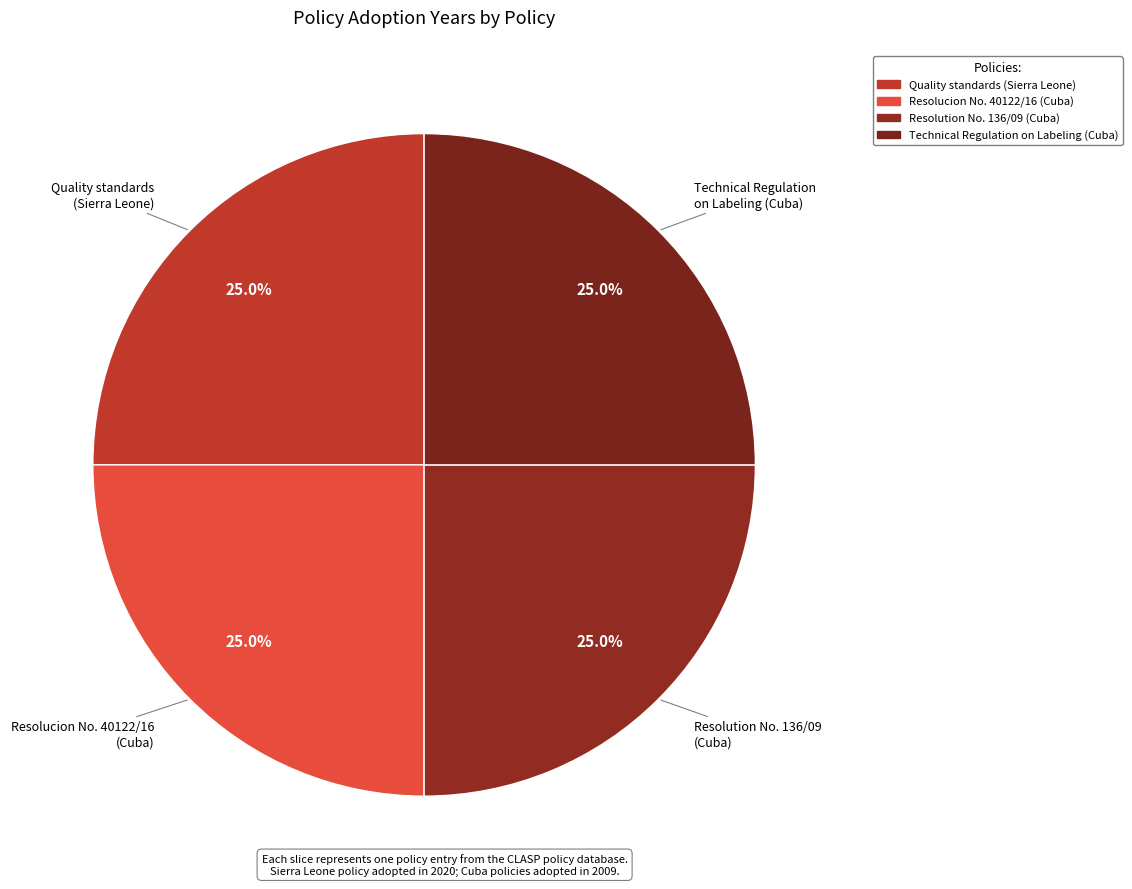

Which slice is the smallest?

Resolucion No. 40122/16 (Cuba)